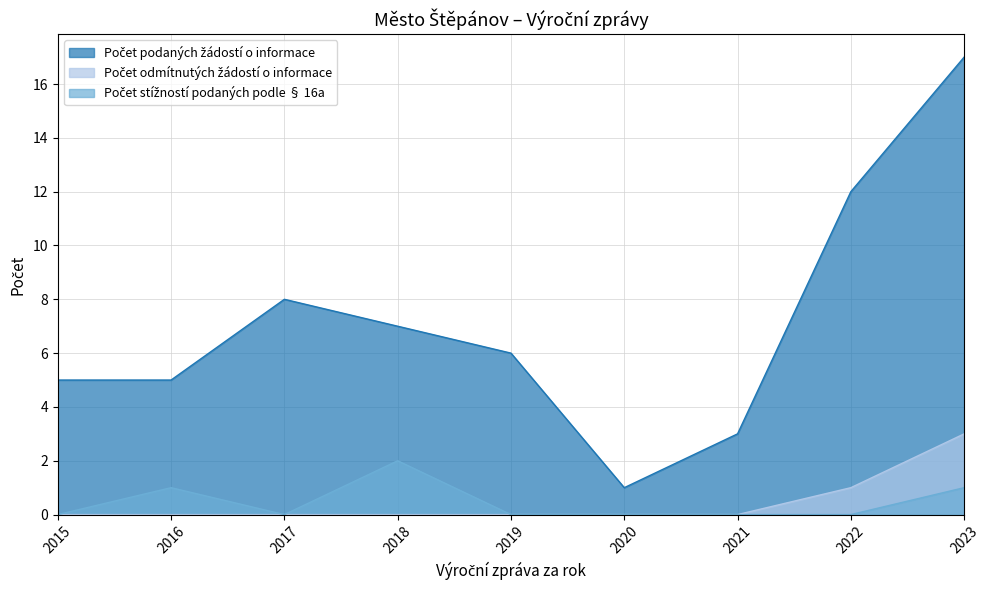

Is it true that Počet stížností podaných podle § 16a equals -1 at 2022?

False